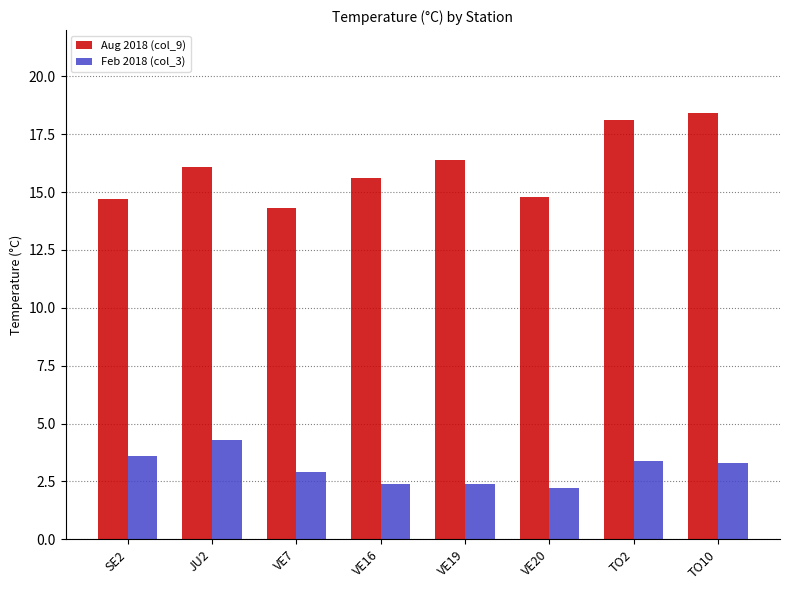

What is the highest value of the Feb 2018 (col_3) series?

4.3